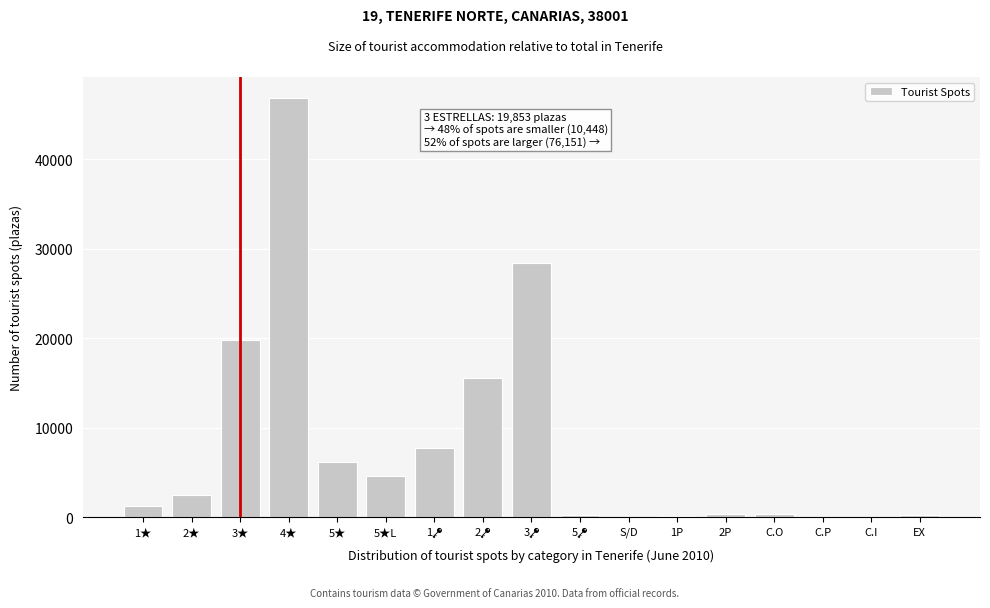

At which label is the value closest to 23450?

3★